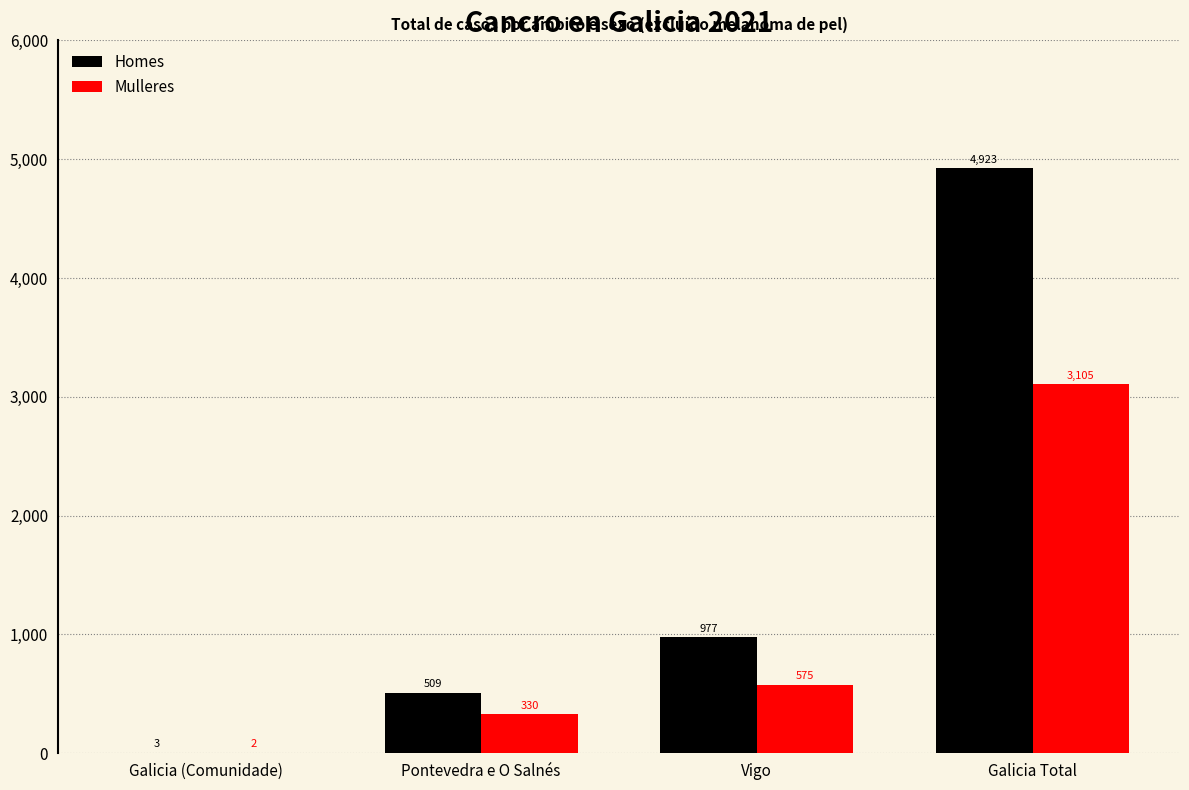

What is the average value of the Homes series?

1603